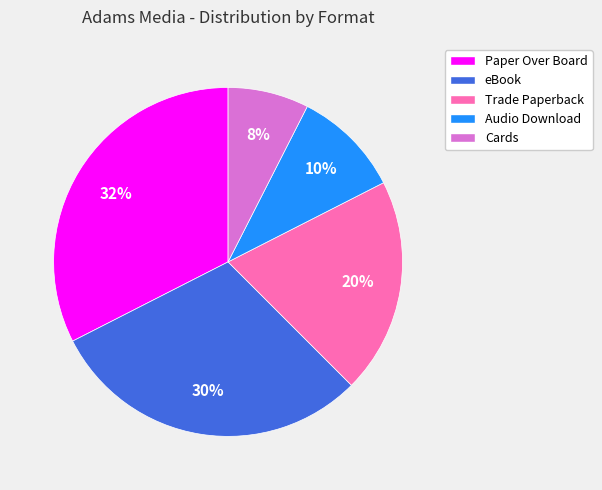

Combined, do Cards and Audio Download account for over 50%?

No